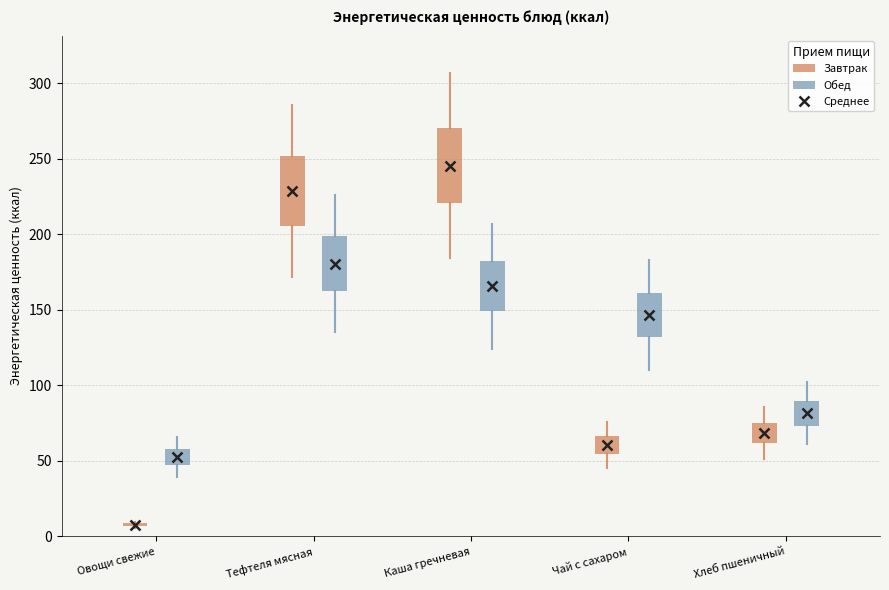

Reading left to right, read every box against the y-axis: the position of its median line, the range the box covers, and the ends of its whiskers. The values are not printed on the chart, so give them approximately, as read against the axis.

Овощи свежие (Завтрак): box collapsed to a line at 10, whiskers 5 to 10
Овощи свежие (Обед): median 55, box 45 to 60, whiskers 40 to 65
Тефтеля мясная (Завтрак): median 230, box 205 to 250, whiskers 170 to 285
Тефтеля мясная (Обед): median 180, box 165 to 200, whiskers 135 to 225
Каша гречневая (Завтрак): median 245, box 220 to 270, whiskers 185 to 305
Каша гречневая (Обед): median 165, box 150 to 180, whiskers 125 to 205
Чай с сахаром (Завтрак): median 60, box 55 to 65, whiskers 45 to 75
Чай с сахаром (Обед): median 145, box 130 to 160, whiskers 110 to 185
Хлеб пшеничный (Завтрак): median 70, box 60 to 75, whiskers 50 to 85
Хлеб пшеничный (Обед): median 80, box 75 to 90, whiskers 60 to 100